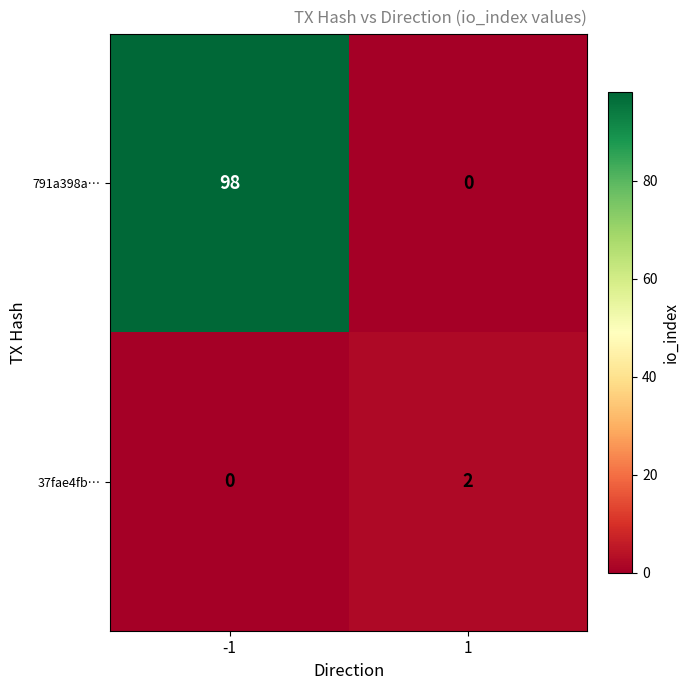

Reading left to right, extract all data points from this chart.

791a398a…: -1=98	1=0
37fae4fb…: -1=0	1=2